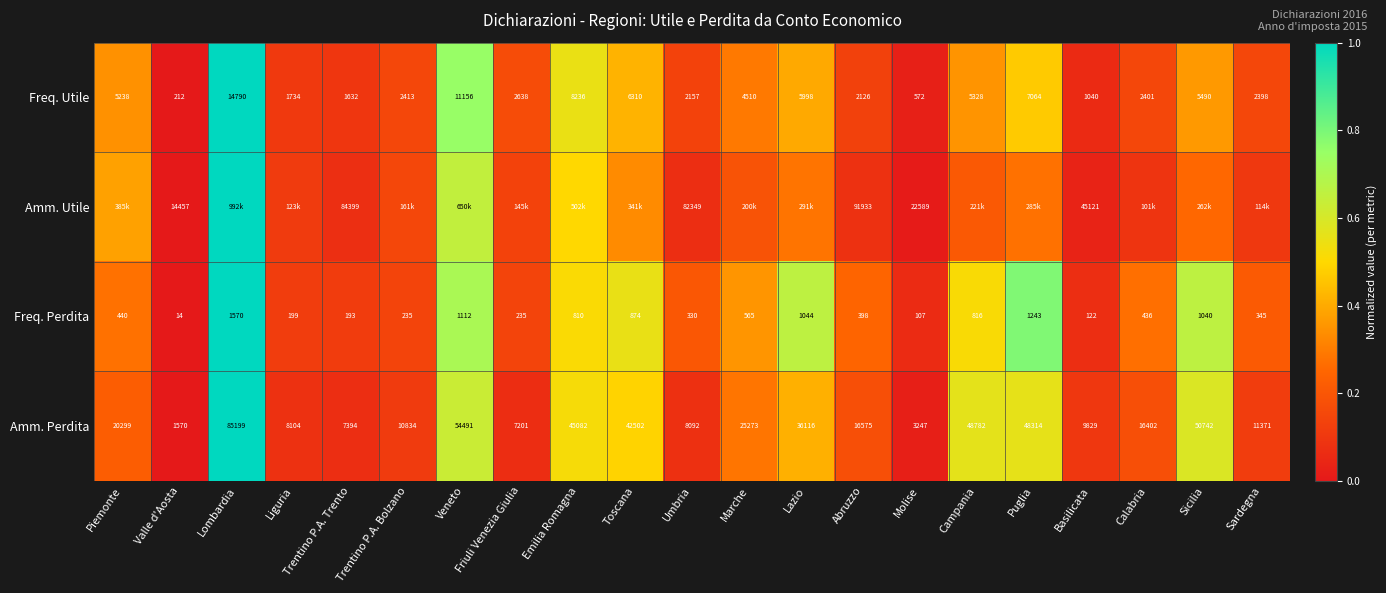

At which label is Freq. Utile closest to 7501?

Puglia